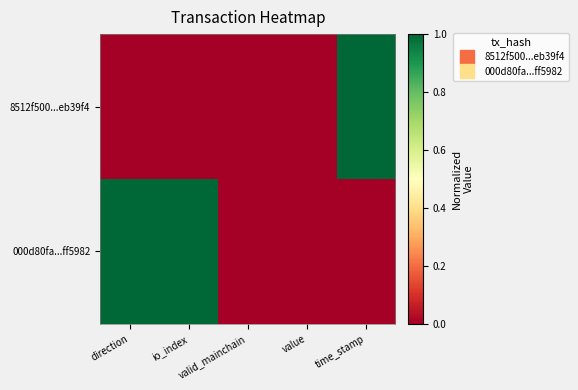

What is the difference between the highest and lowest values at io_index?

1